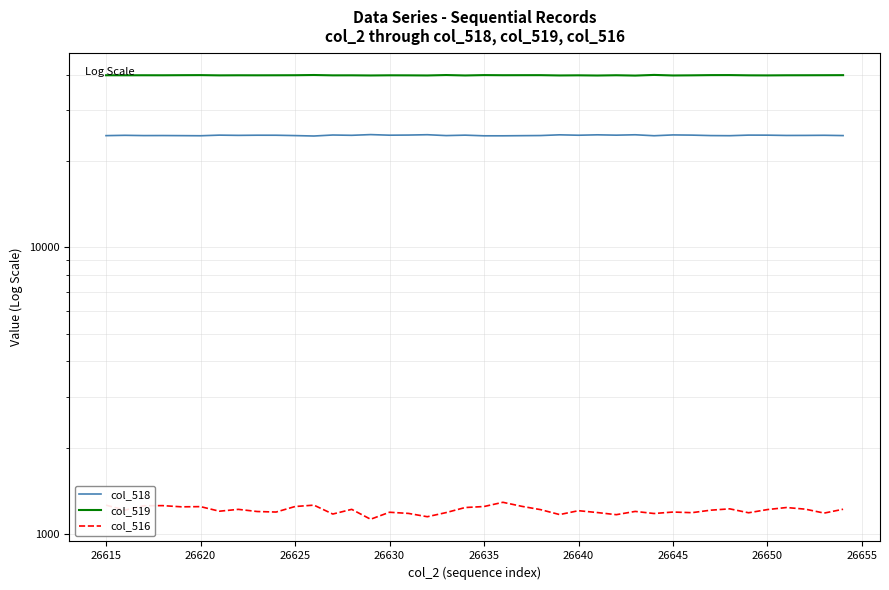

True or false: col_519 and col_516 intersect in this chart.

False